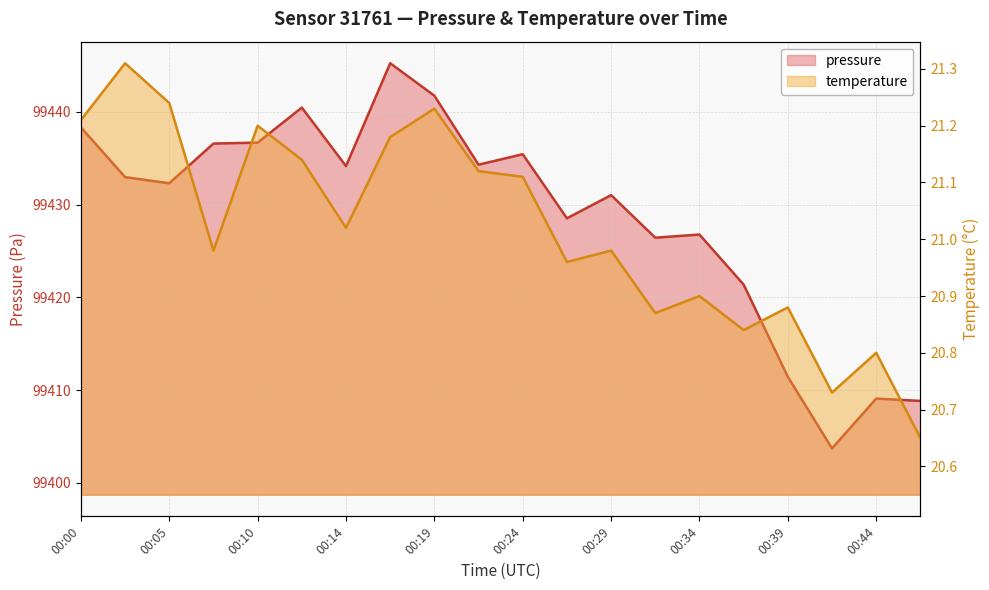

At which label is temperature closest to 20?

00:46